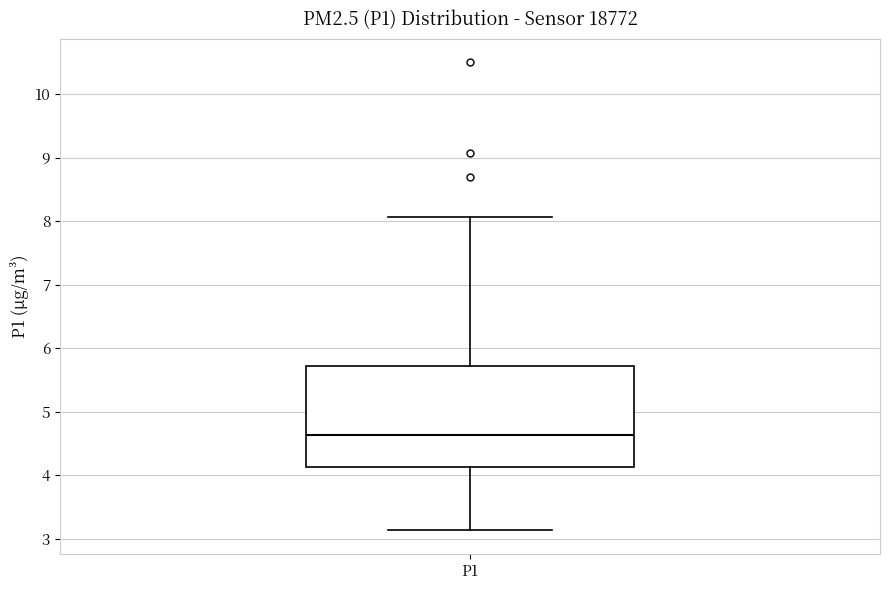

Transcribe this box plot: give where the median line is, the range the box spans, and where the two whiskers end, as read against the y-axis. The values are not printed on the chart, so give them approximately, as read against the axis.

median 4.6, box 4.1 to 5.7, whiskers 3.1 to 8.1